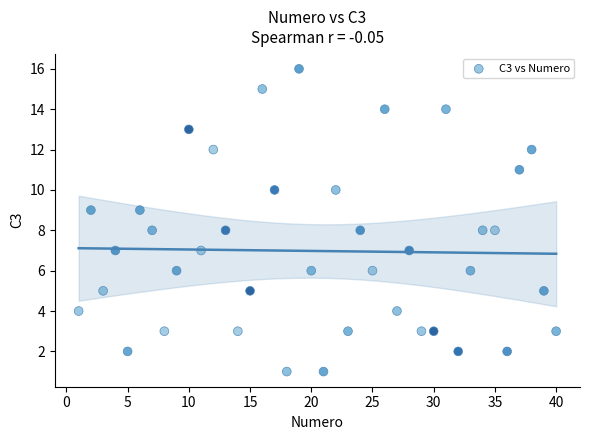

What is the range of Y values (max minus min)?

15